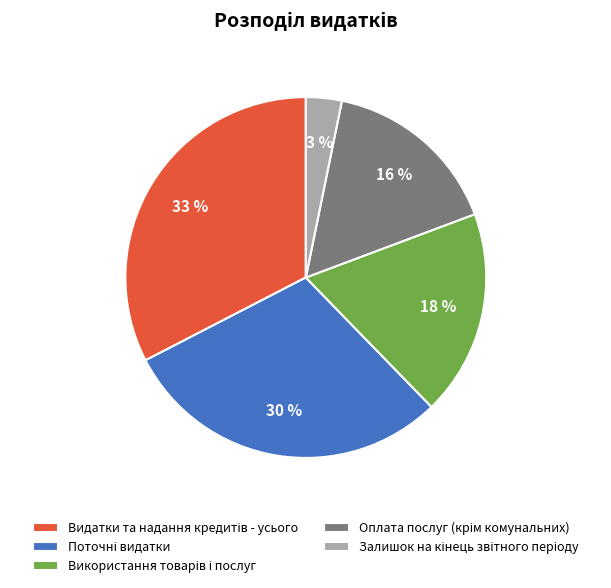

To the nearest percent, what is the average slice percentage?

20%